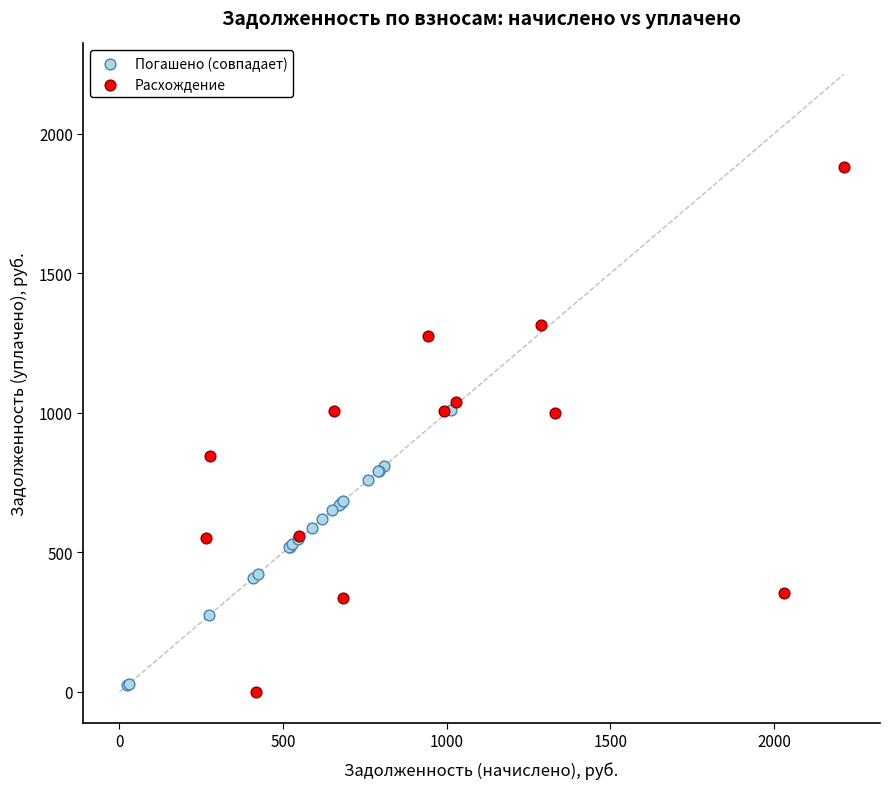

Which series has the widest spread of Y values?

Расхождение